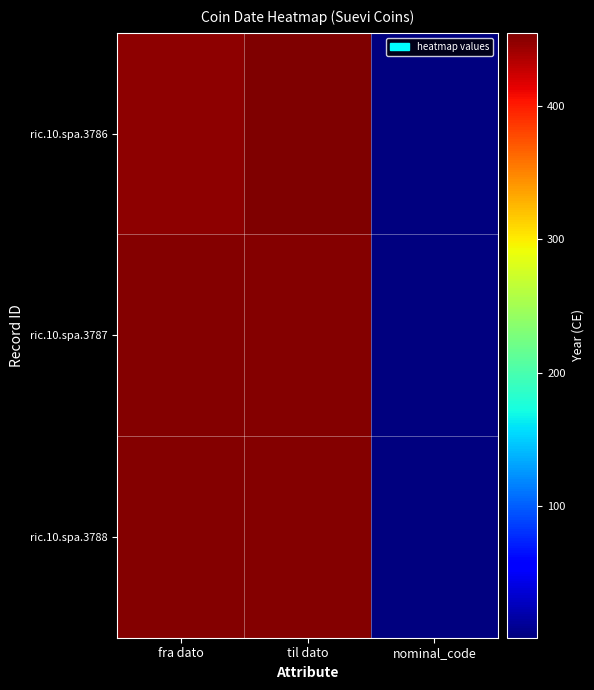

At til dato, list the series in order from smallest to largest.

ric.10.spa.3787, ric.10.spa.3788, ric.10.spa.3786